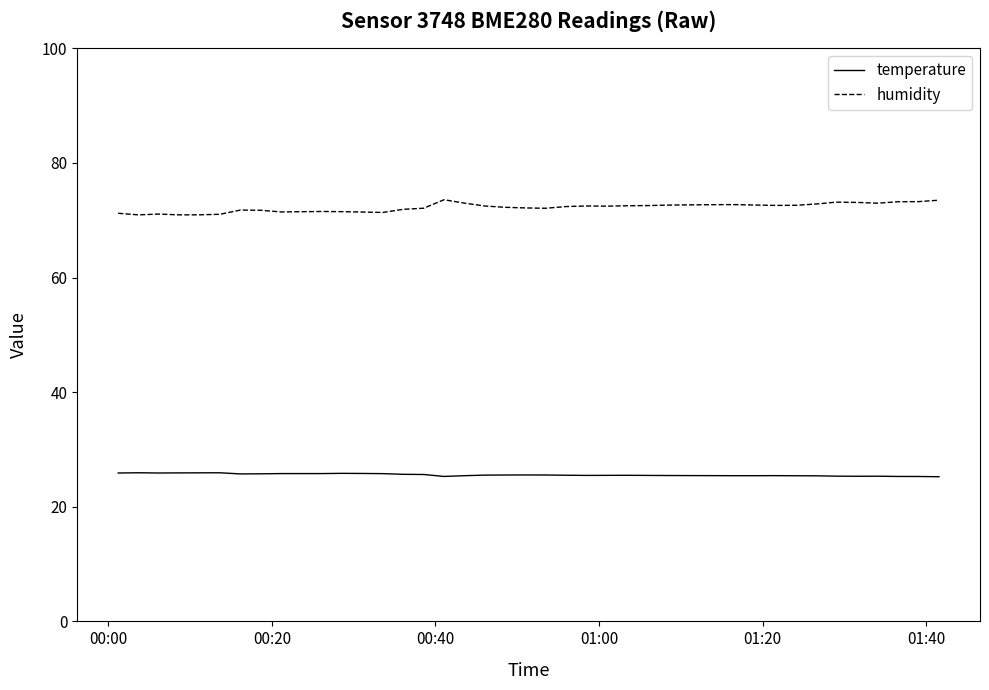

What is the average value of the humidity series?

72.2